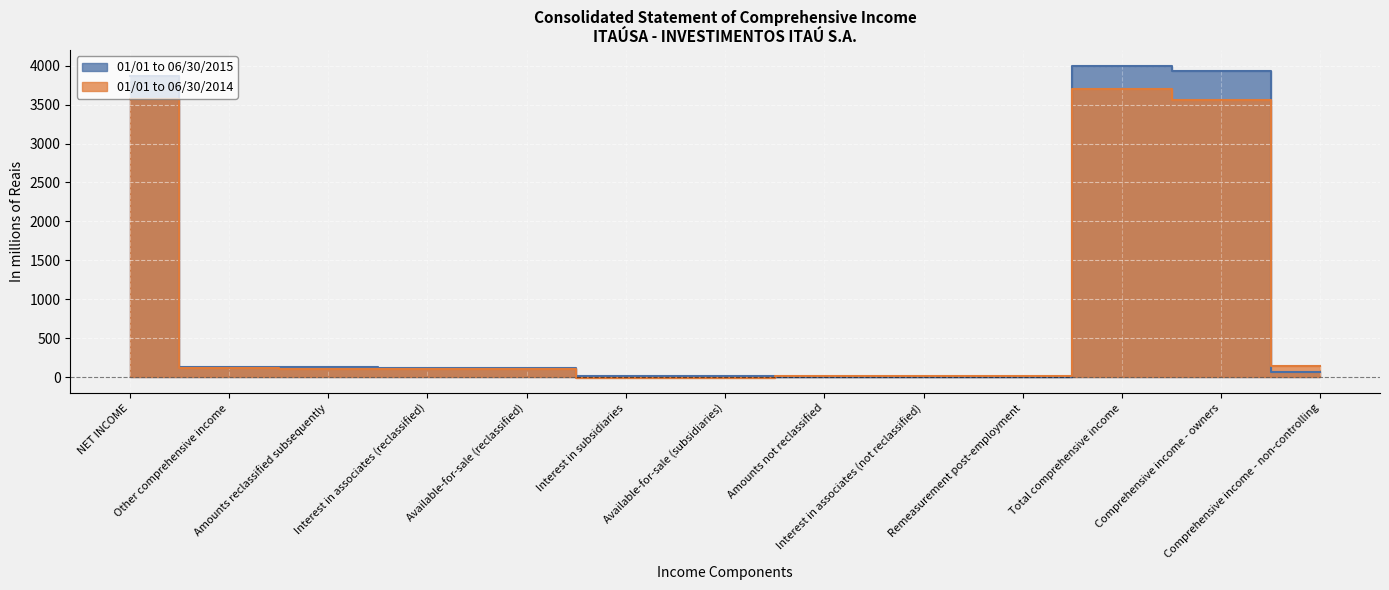

How many positive values does the 01/01 to 06/30/2014 series have?

11